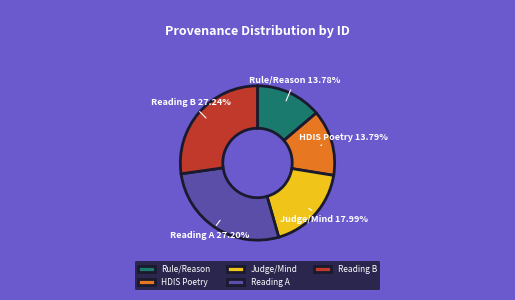

Count the number of slices in the pie.

5